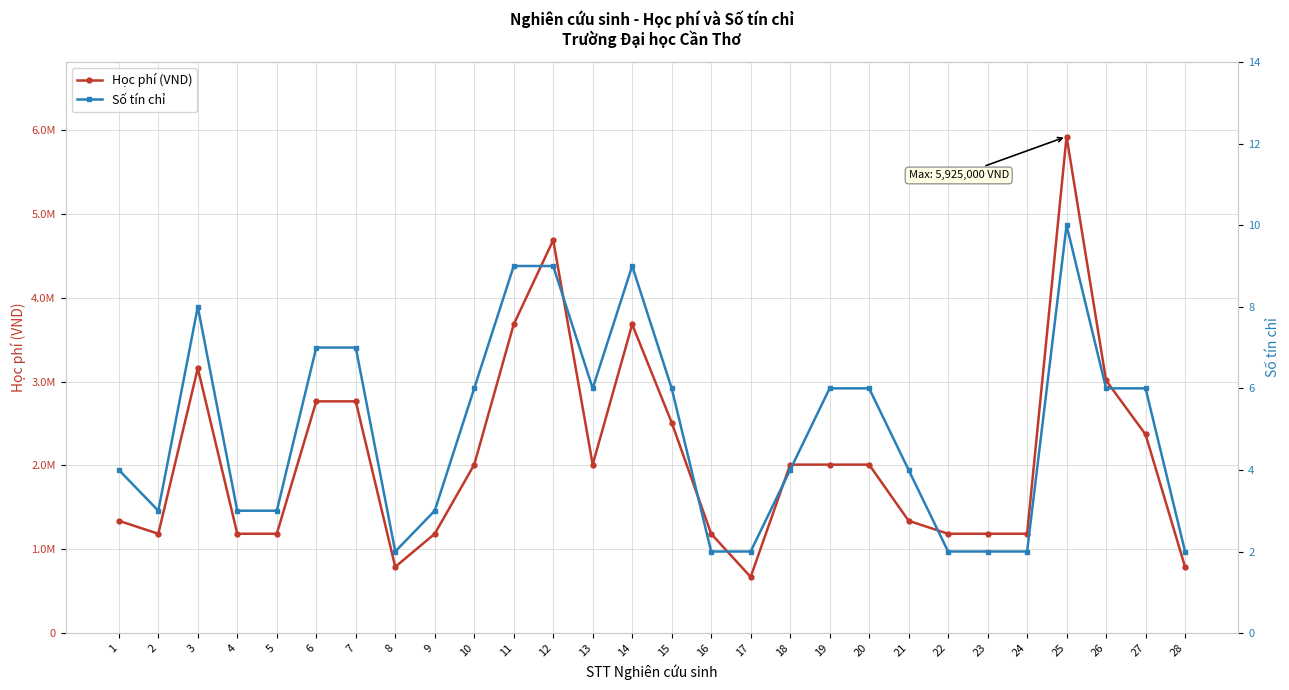

How many values in the Học phí (VND) series are below 2010000?

13